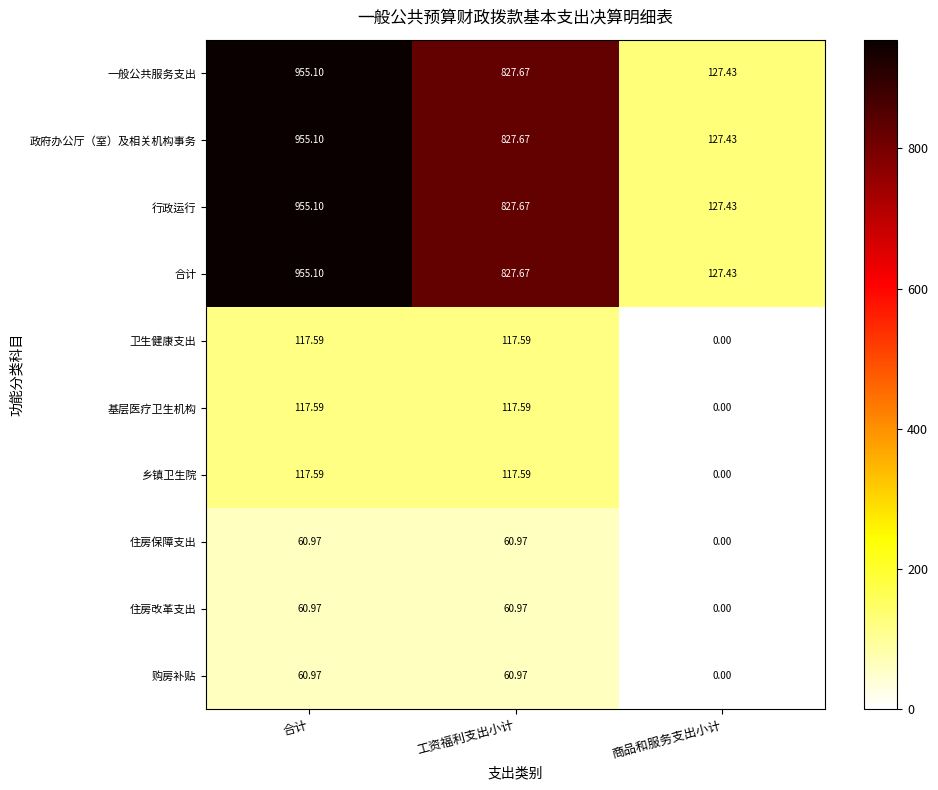

Which label corresponds to the smallest value in the chart?

商品和服务支出小计